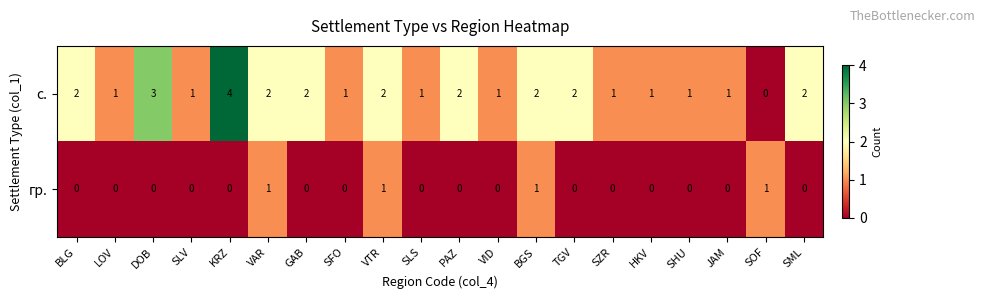

How many с. values are between 1 and 2?

17